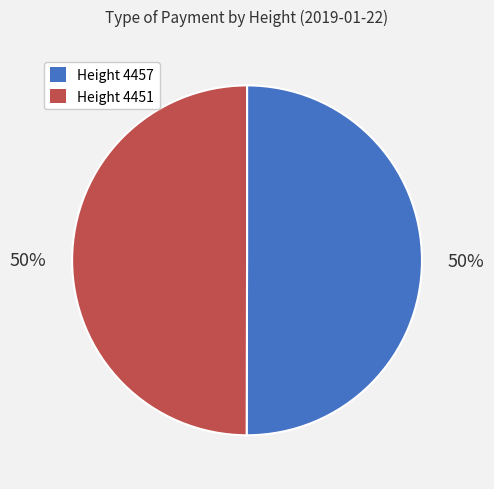

To the nearest percent, what portion does Height 4457 represent?

50%